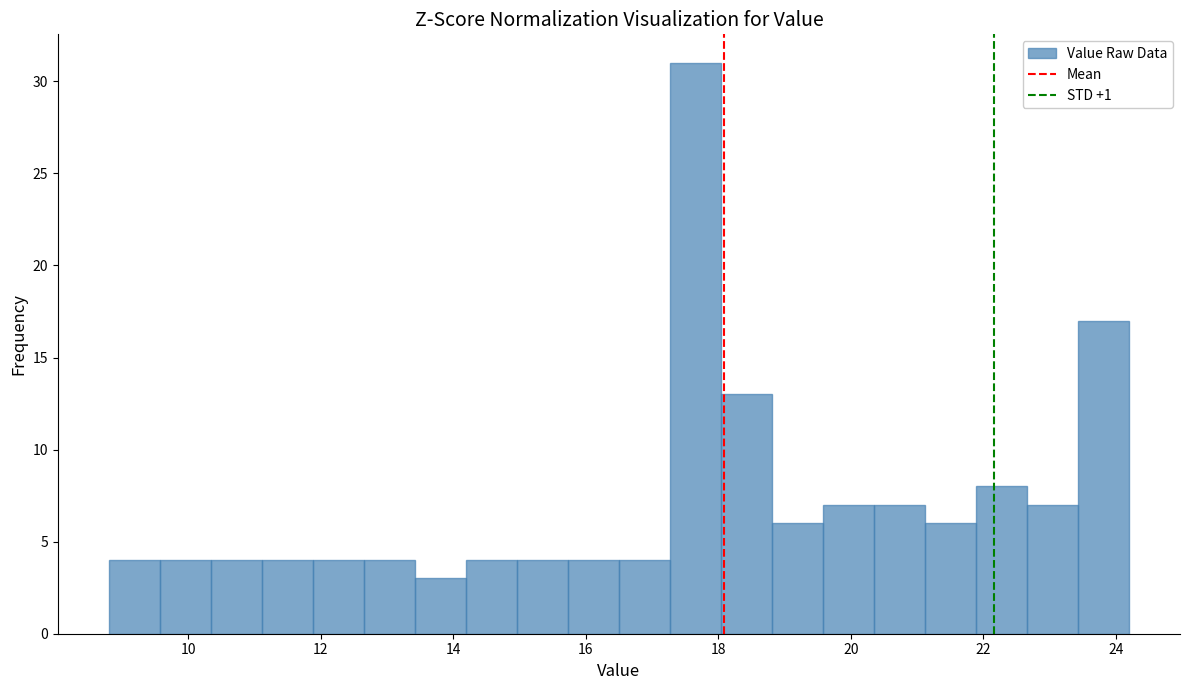

Around what value on the x-axis is the tallest bar? Give the approximate position of its centre, as read against the axis.

17.6